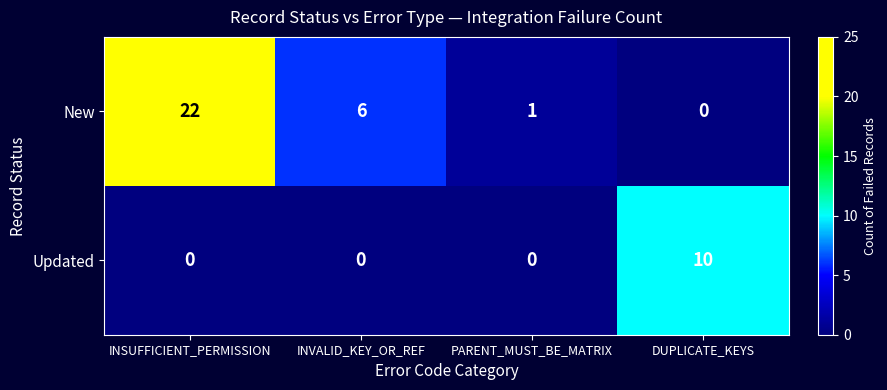

The New series shows 22 at INSUFFICIENT_PERMISSION. True or false?

True